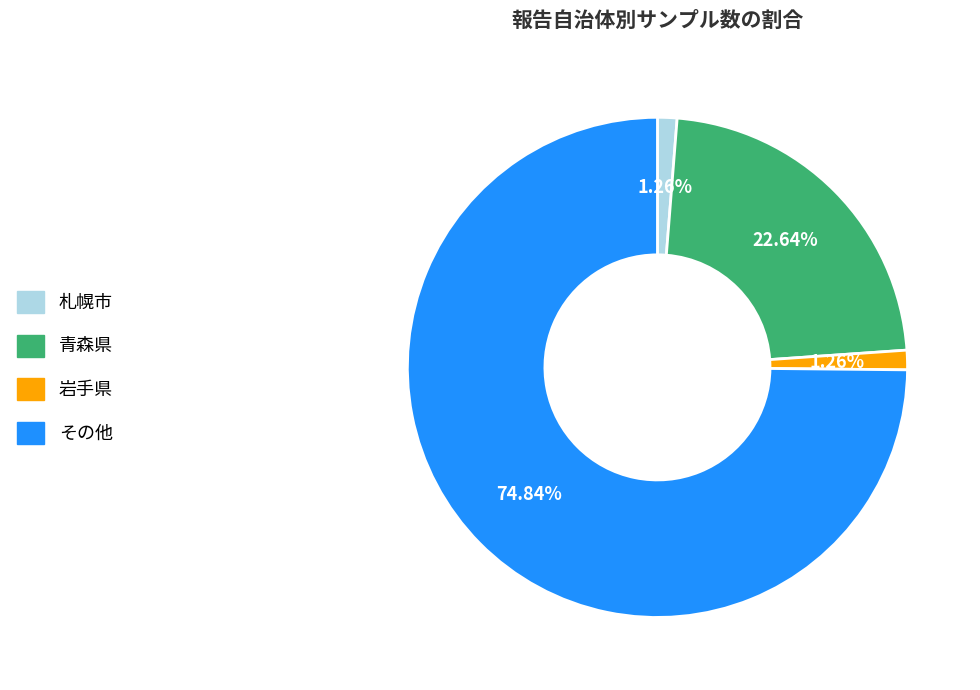

Do 岩手県 and その他 together represent more than half of the pie?

Yes